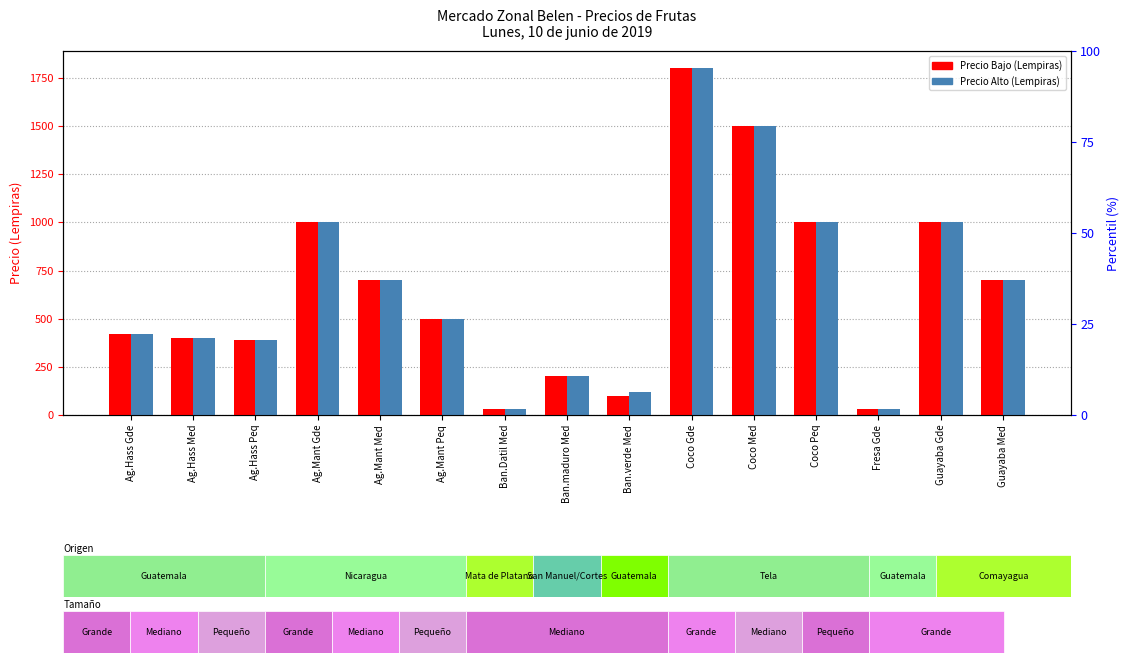

How many bars are there in total?

30